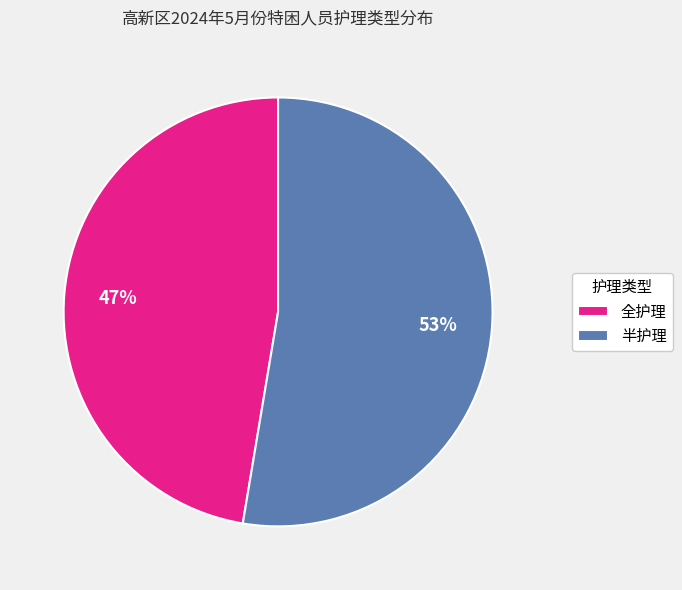

To the nearest percent, what is the average slice percentage?

50%